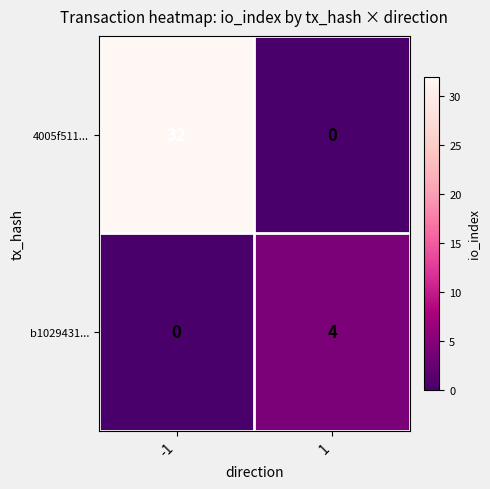

The value of 4005f511... at 1 is 0. True or false?

True